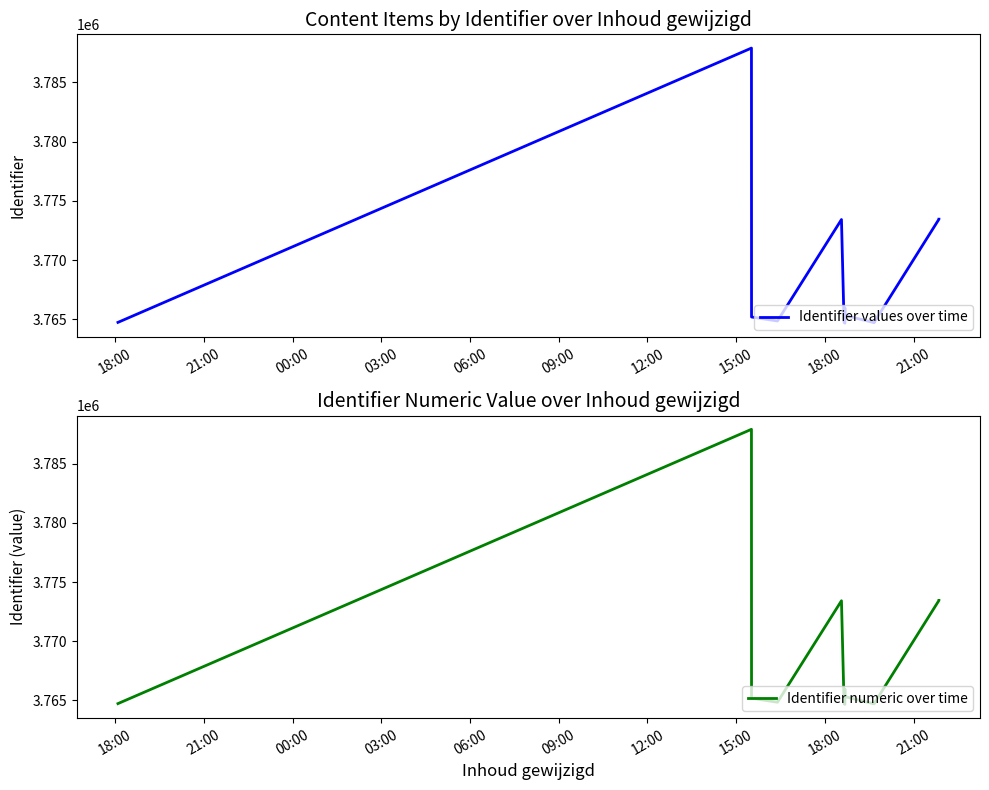

How many categories are shown in the chart?

14